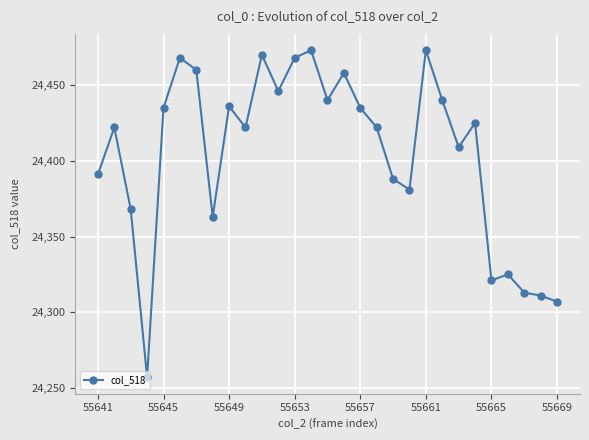

What is the value of the 15th point from the left?

24440